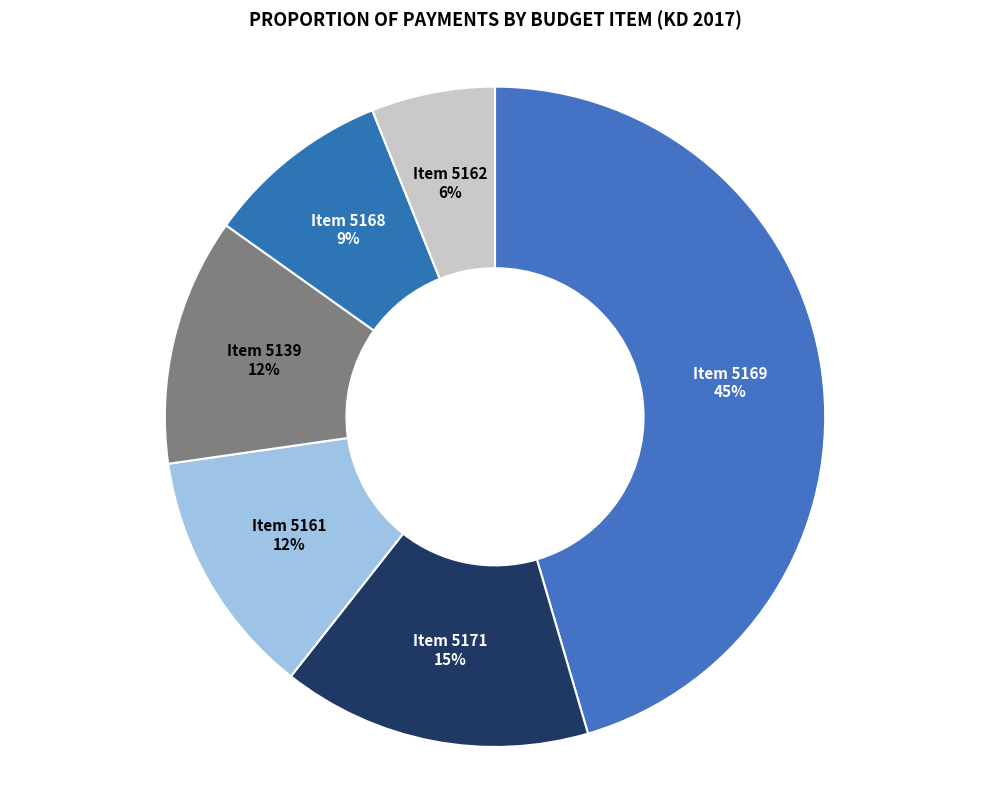

To the nearest percent, what is the difference between the largest and smallest slice percentages?

39%